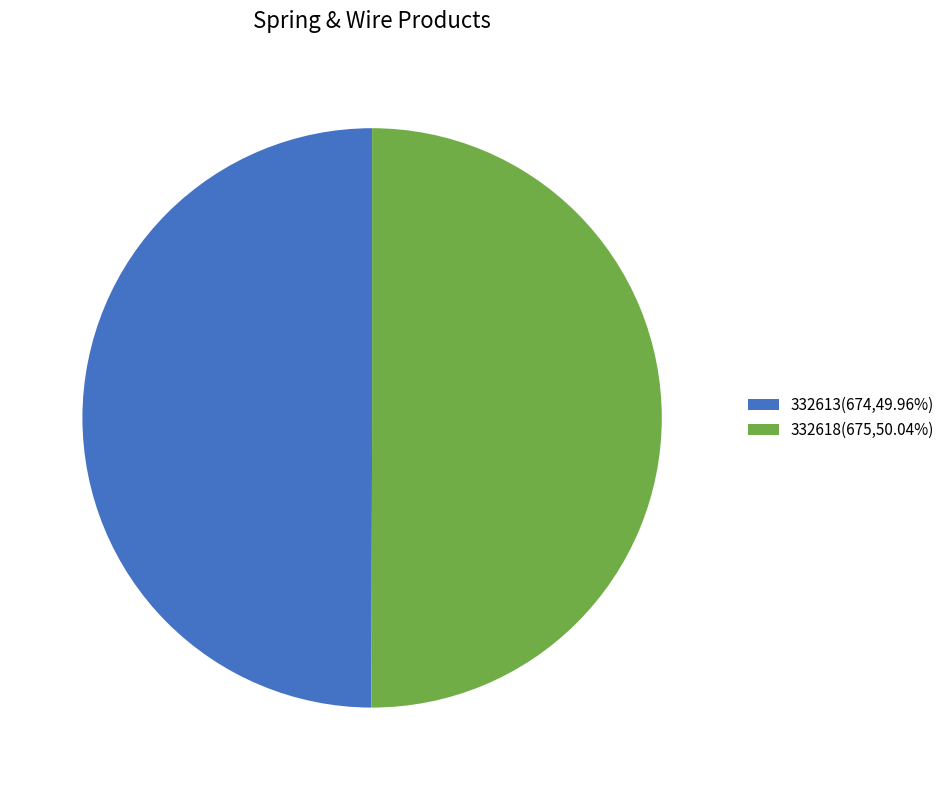

What is the ratio of the value at 332613(674,49.96%) to the value at 332618(675,50.04%)?

1.0